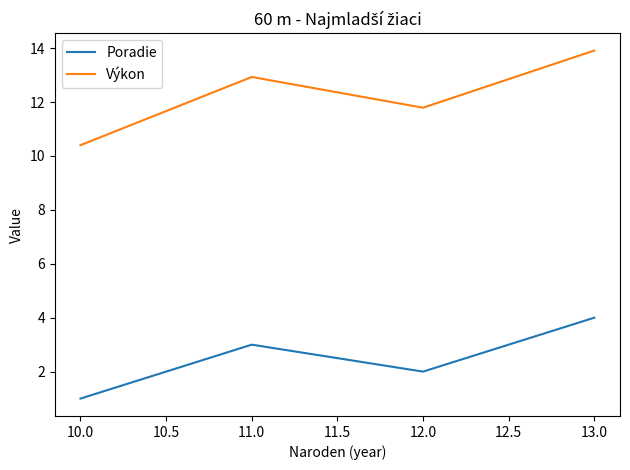

What is the minimum value for Poradie?

1.0